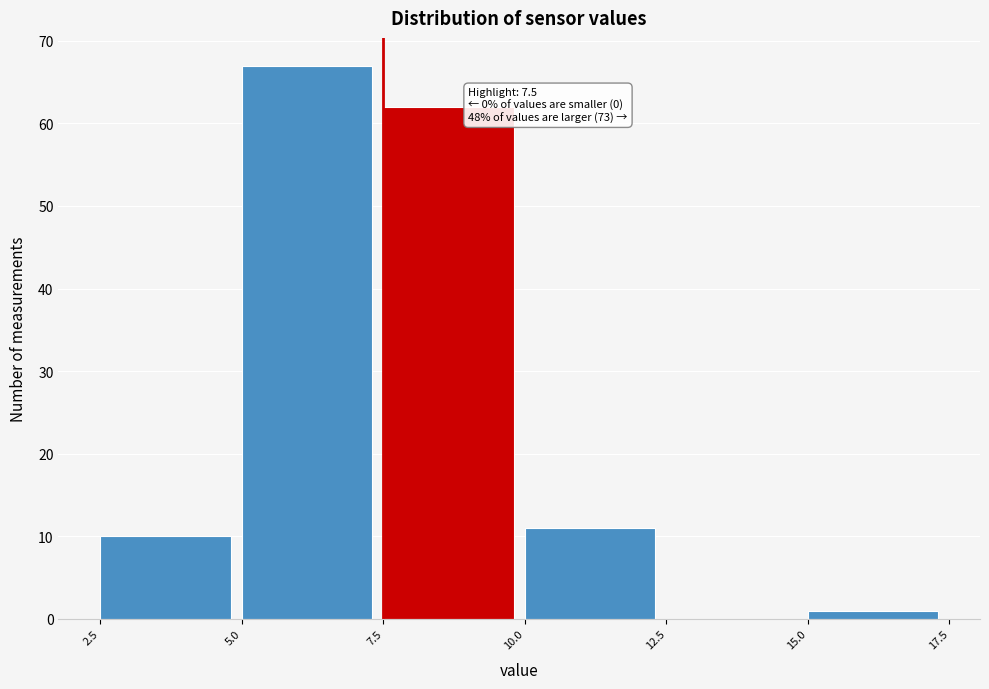

Which range on the x-axis has the tallest bar?

5.0 to 7.5